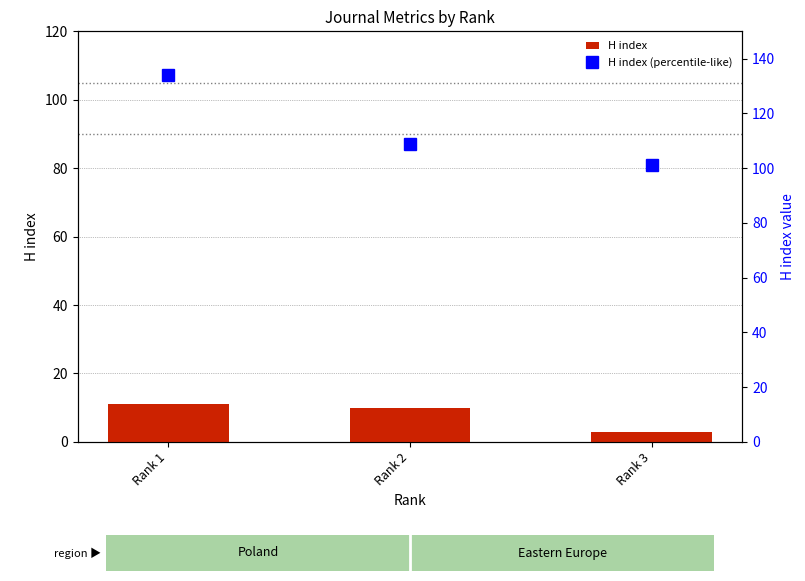

The value of H index at Rank 1 is 11. True or false?

True